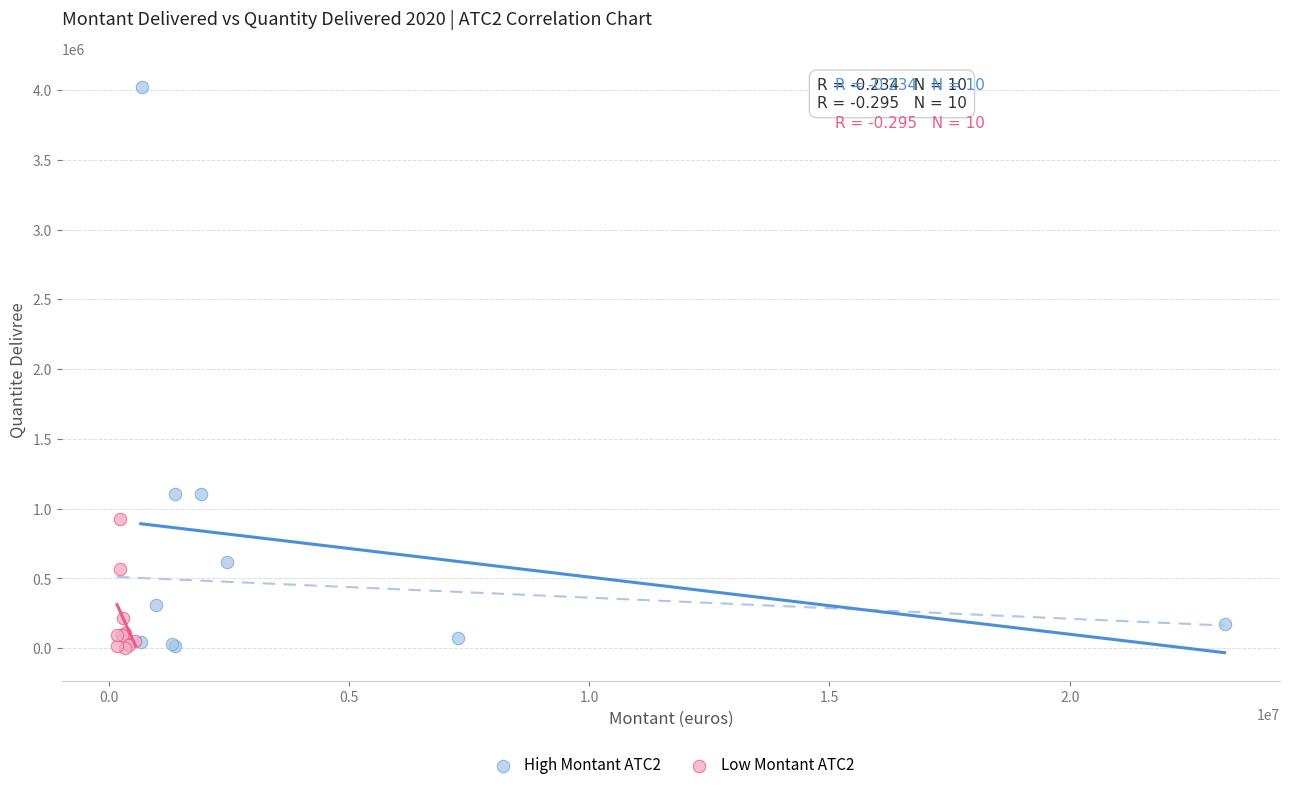

Which series reaches the maximum Y coordinate?

High Montant ATC2